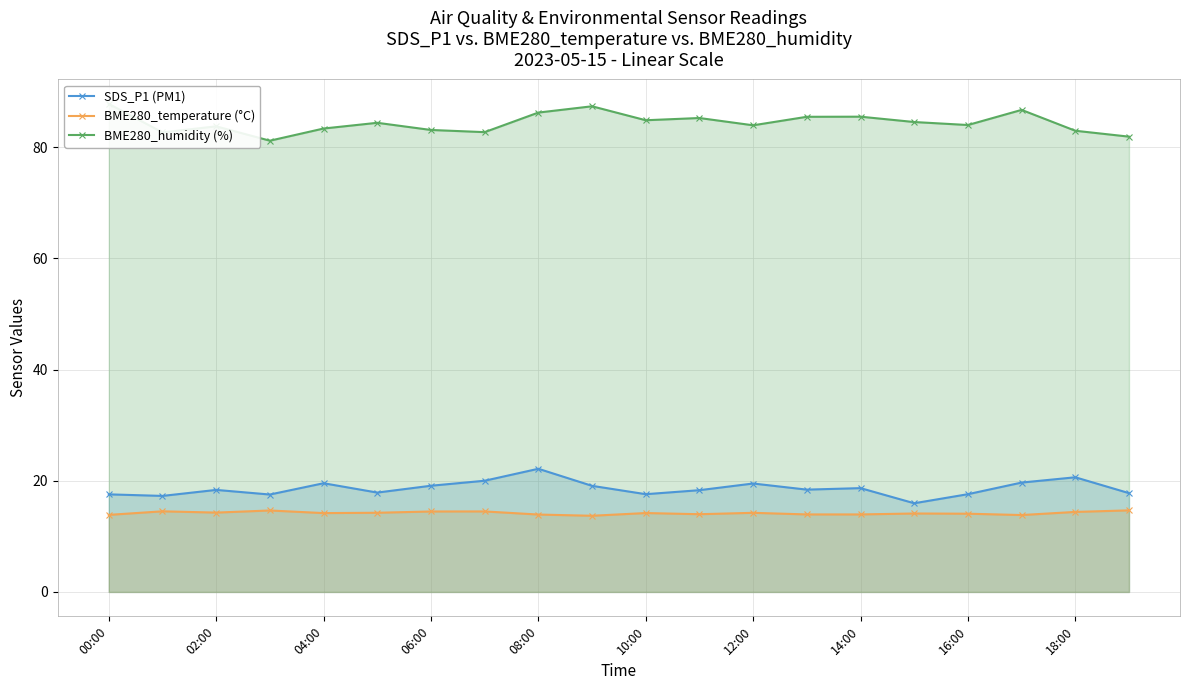

What is the greatest value displayed?

87.8